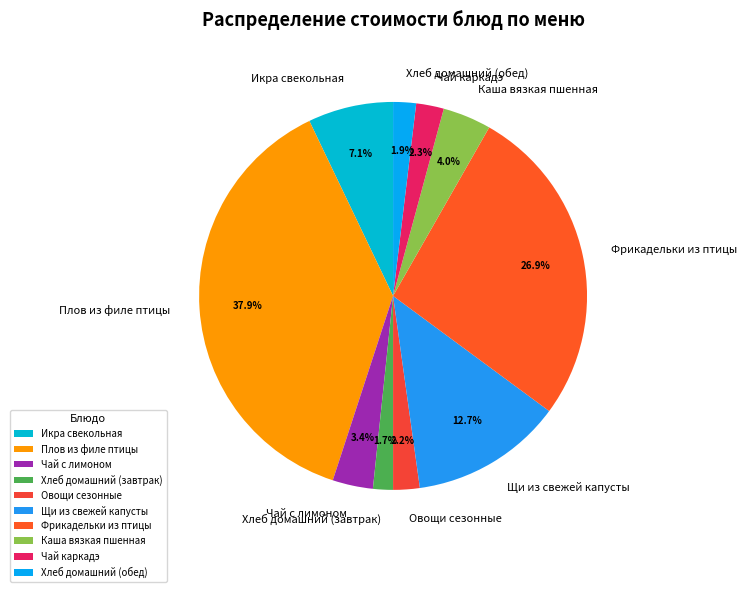

Which category has the biggest portion of the pie?

Плов из филе птицы